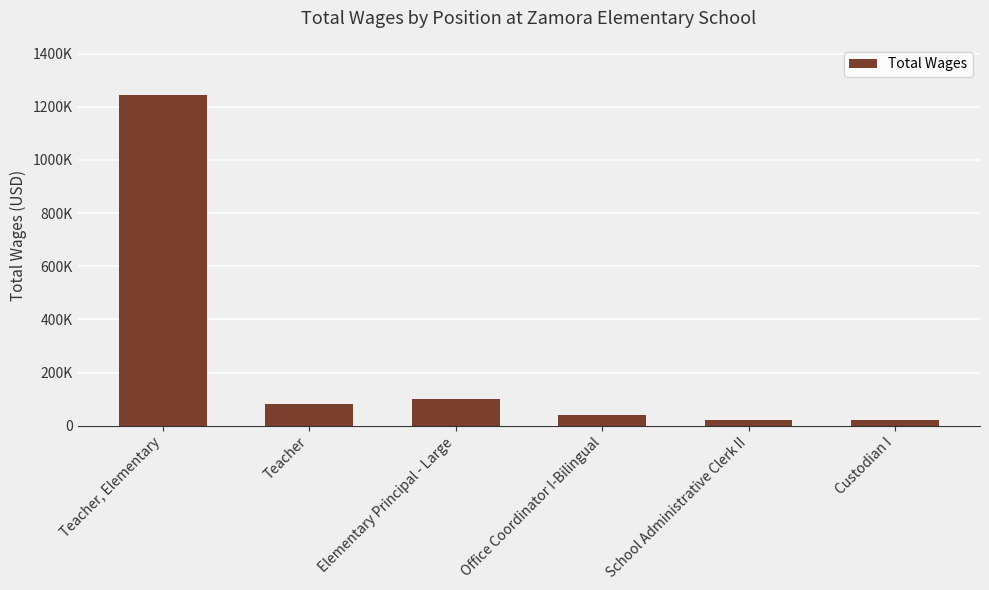

Which has a higher value, Custodian I or Office Coordinator I-Bilingual?

Office Coordinator I-Bilingual